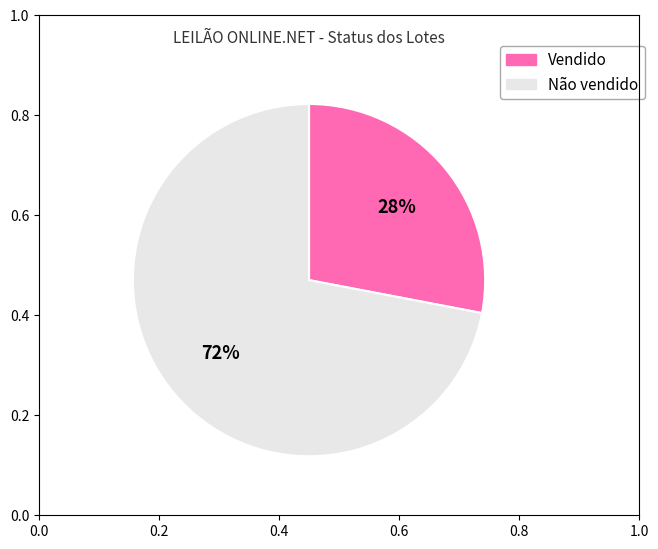

Is it true that Não vendido is 59% of the pie?

False